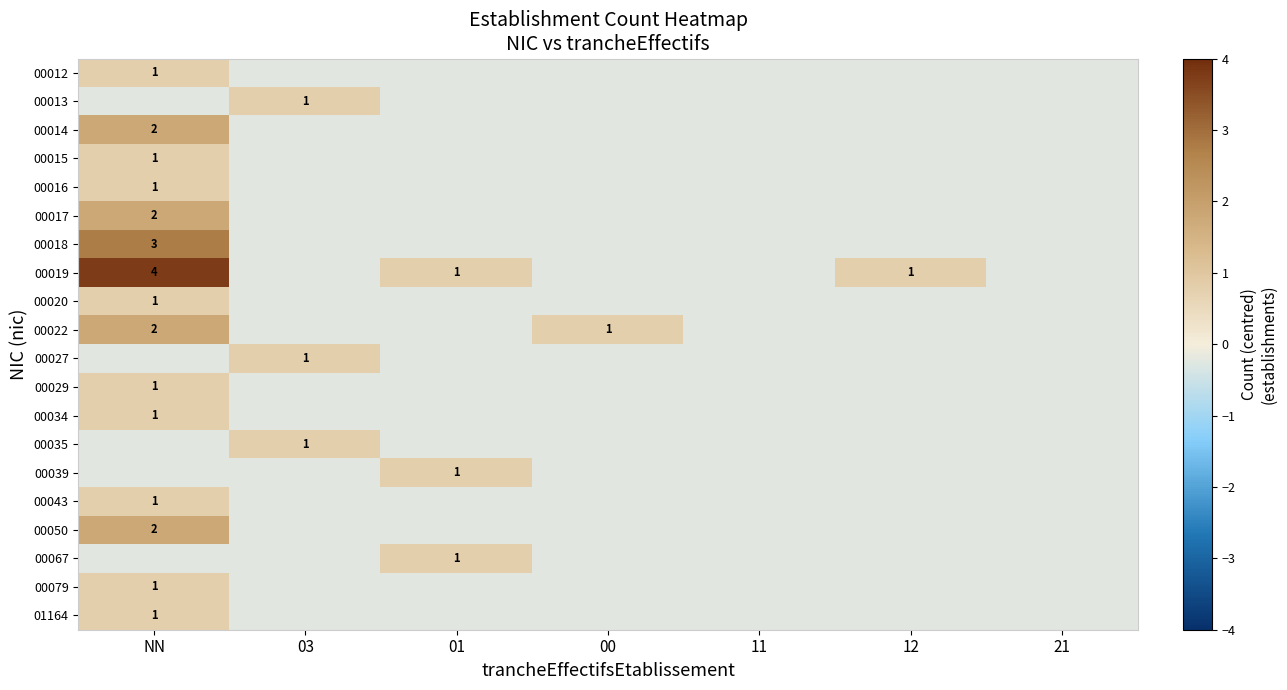

How many data points does each series have?

7